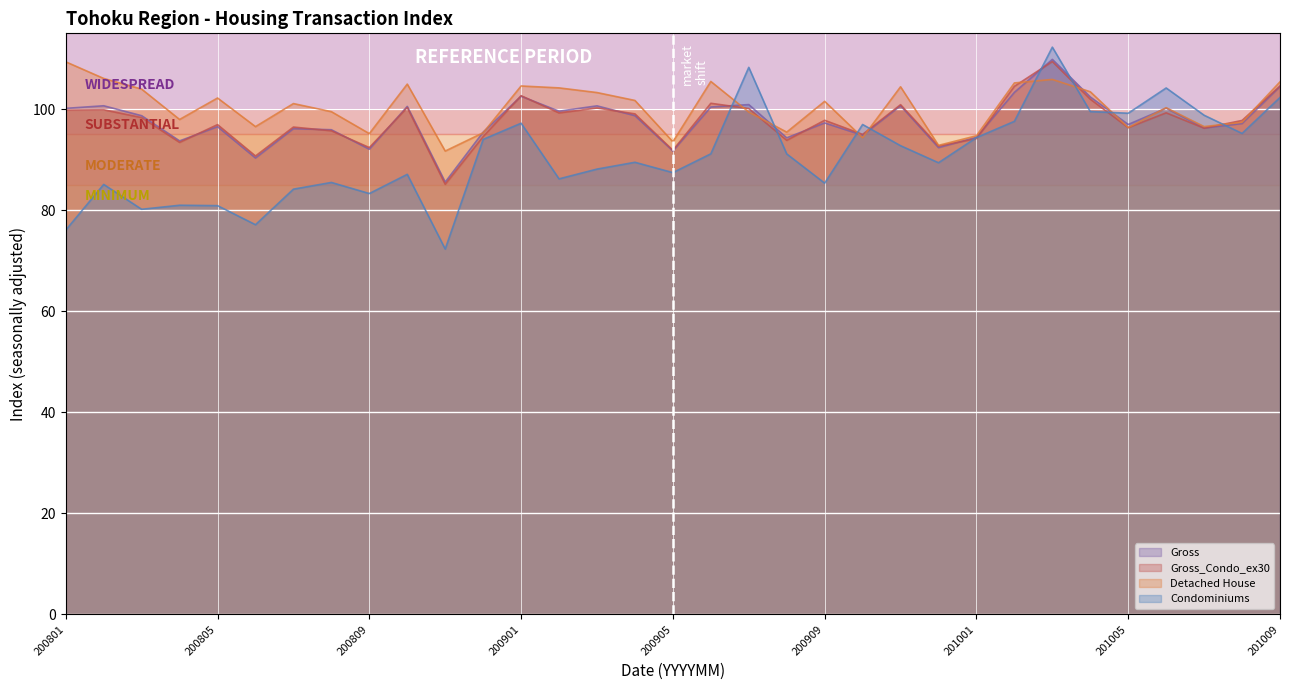

What is the sum of the Gross values at 200902 and 201007?

195.9